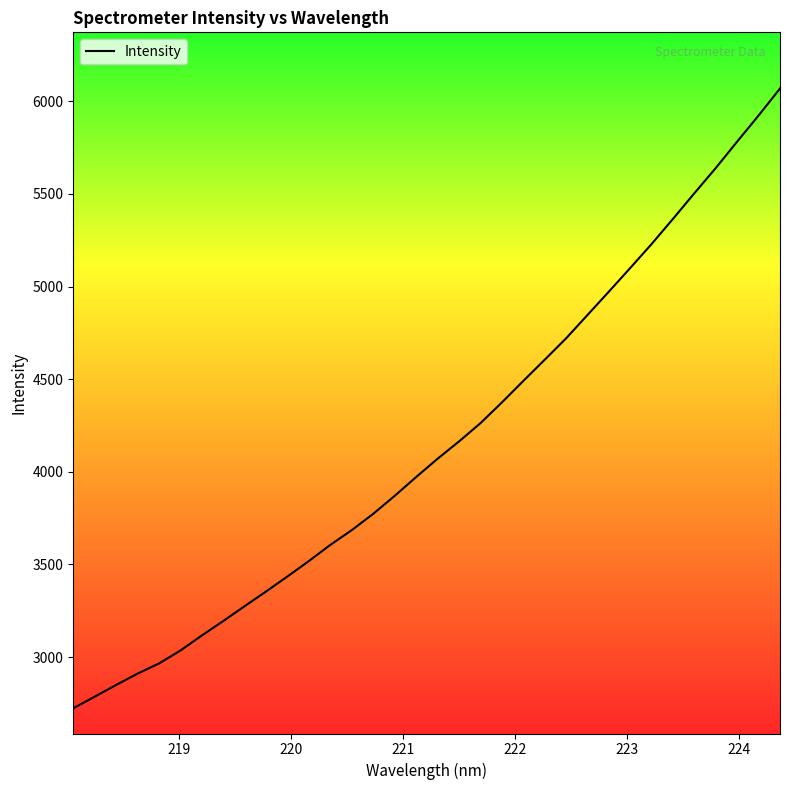

Is this an area chart (filled region under the line)?

No